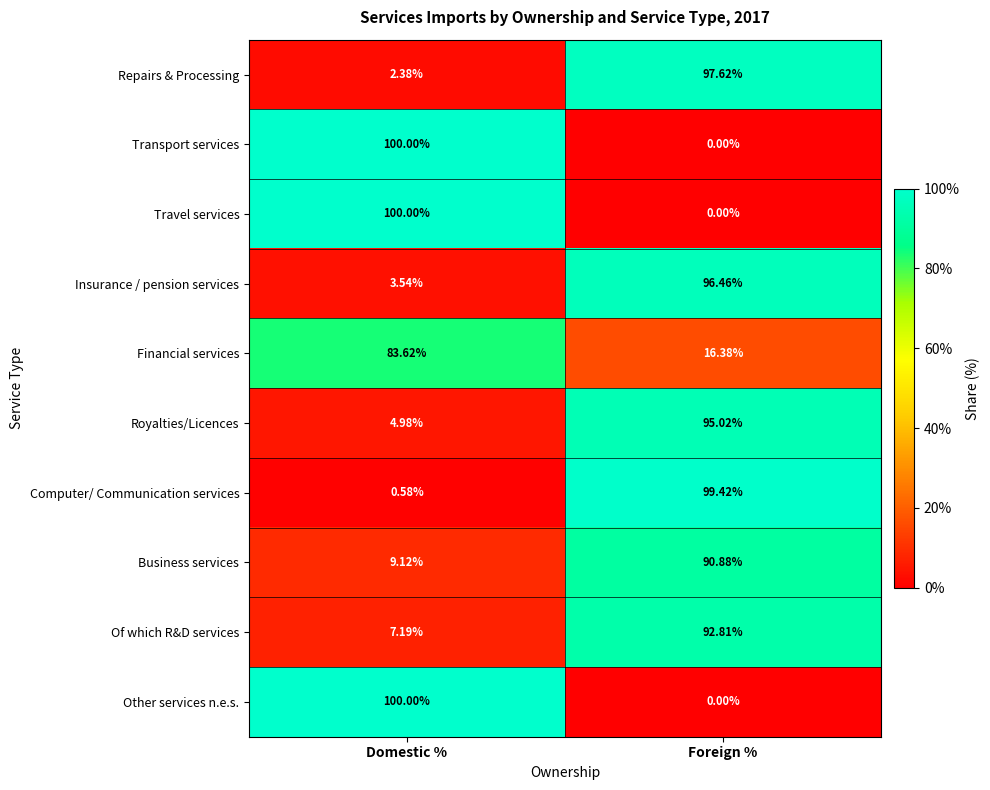

At which label does Business services reach its peak?

Foreign %